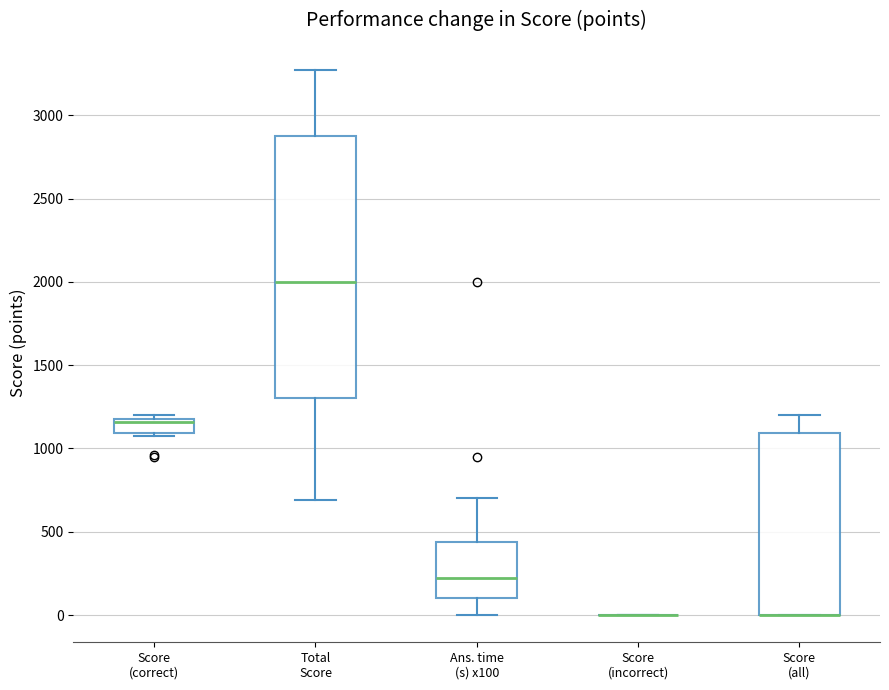

Comparing the boxes themselves (not the whiskers), which one is the tallest?

Total Score